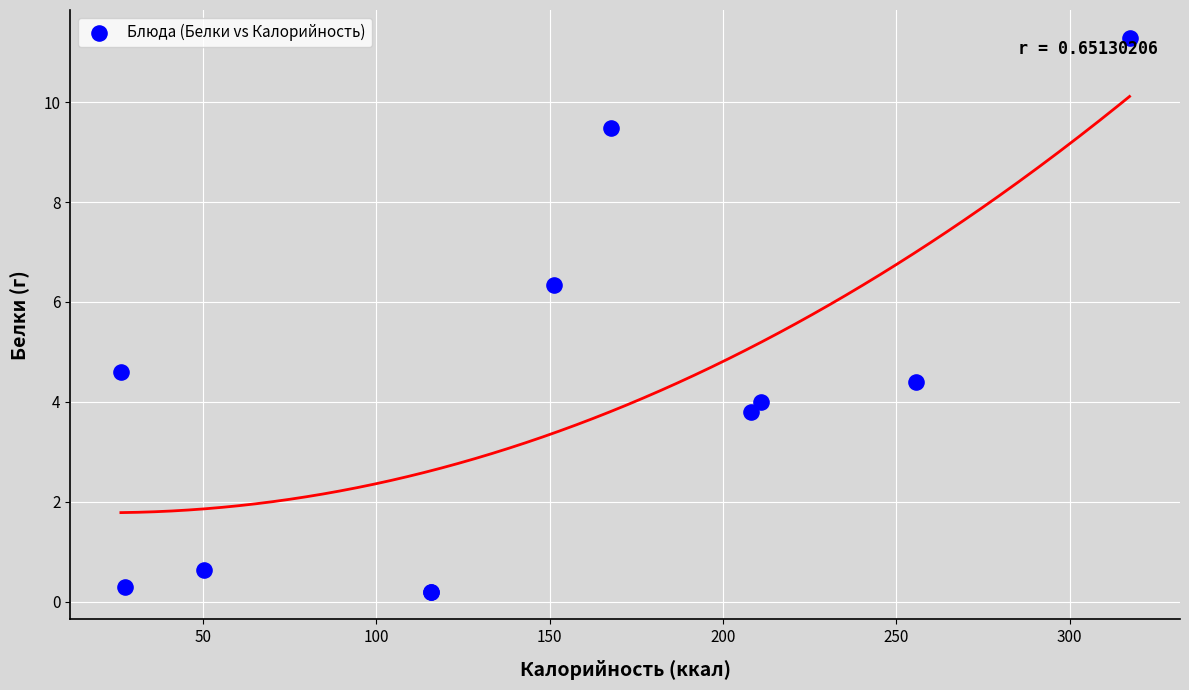

What Y value in the scatter plot is closest to 5?

4.6